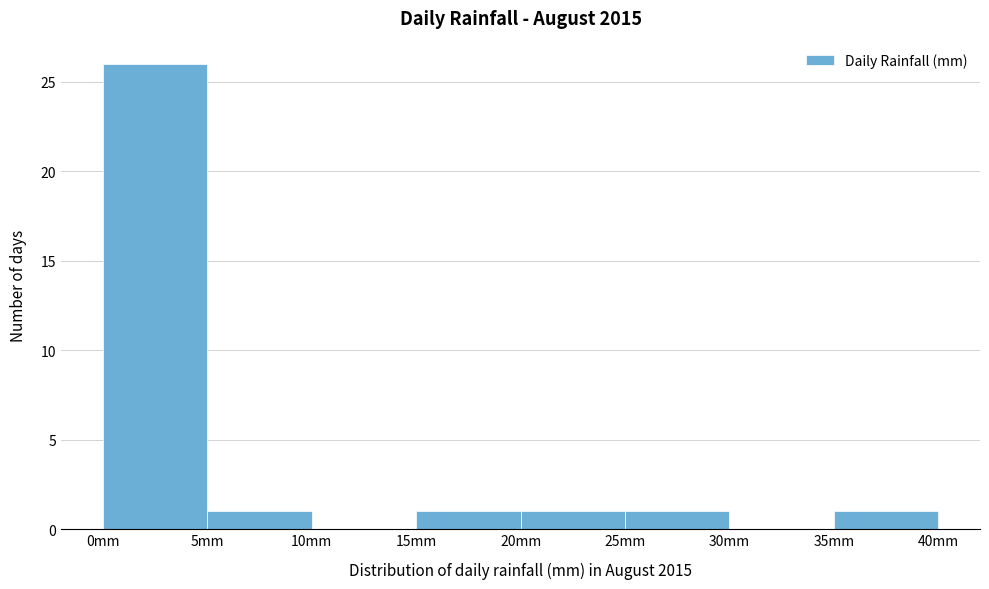

Reading left to right, transcribe this chart: for each bar, give the range it covers on the x-axis and its height. The values are not printed on the chart, so give them approximately, as read against the axis.

0 to 5: 26
5 to 10: 1
10 to 15: 0
15 to 20: 1
20 to 25: 1
25 to 30: 1
30 to 35: 0
35 to 40: 1